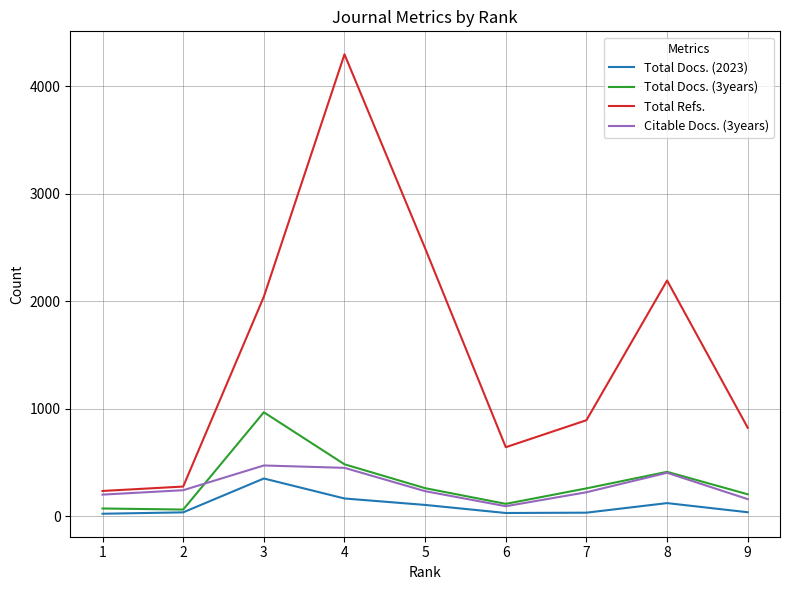

What is the greatest value displayed?

4299